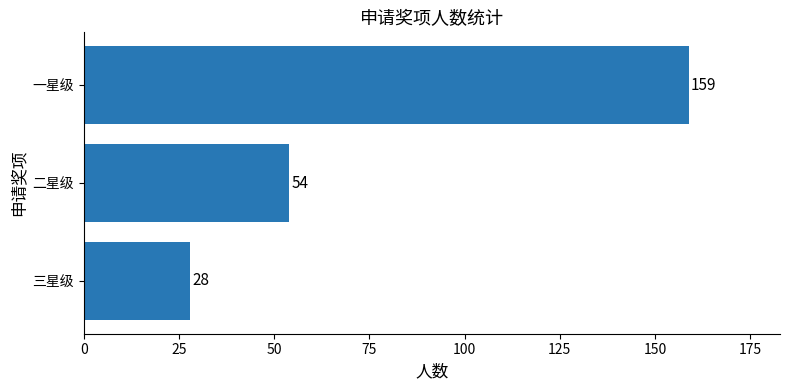

Which label corresponds to the smallest value in the chart?

三星级